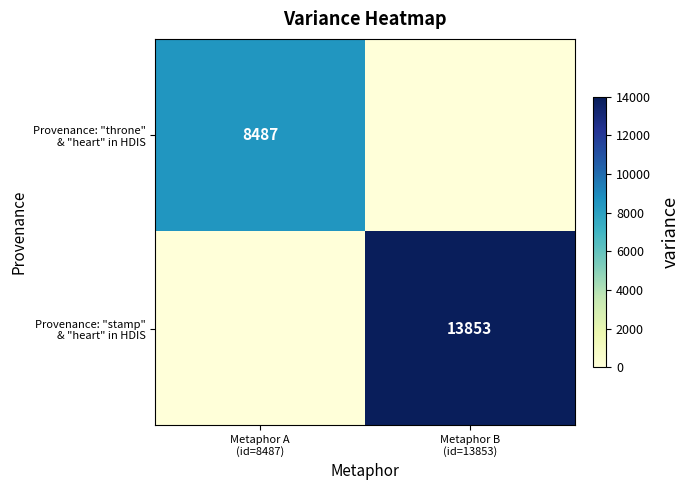

What is the maximum value for Provenance: "throne" & "heart" in HDIS?

8487